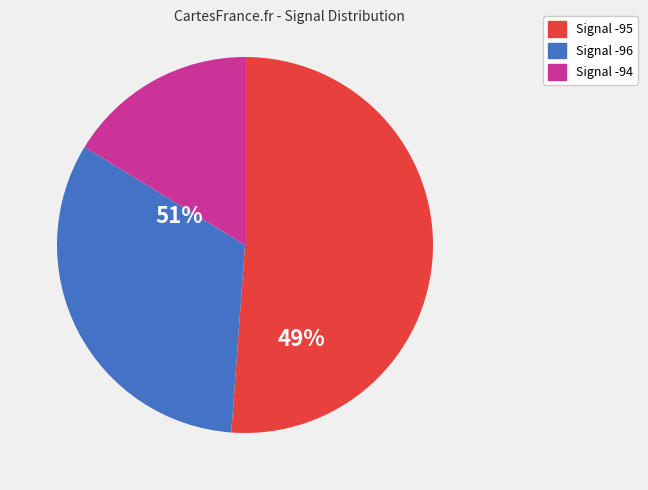

Is there any slice that represents more than half of the pie?

Yes